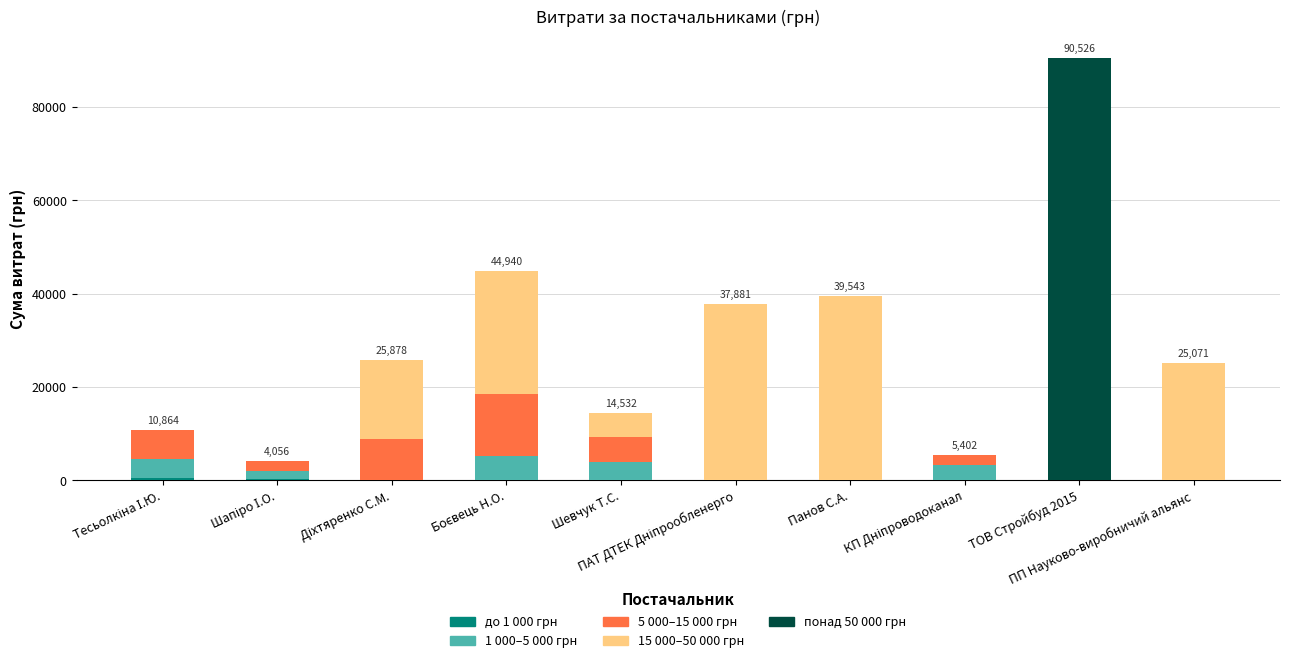

What is the label of the 6th bar from the right?

Шевчук Т.С.